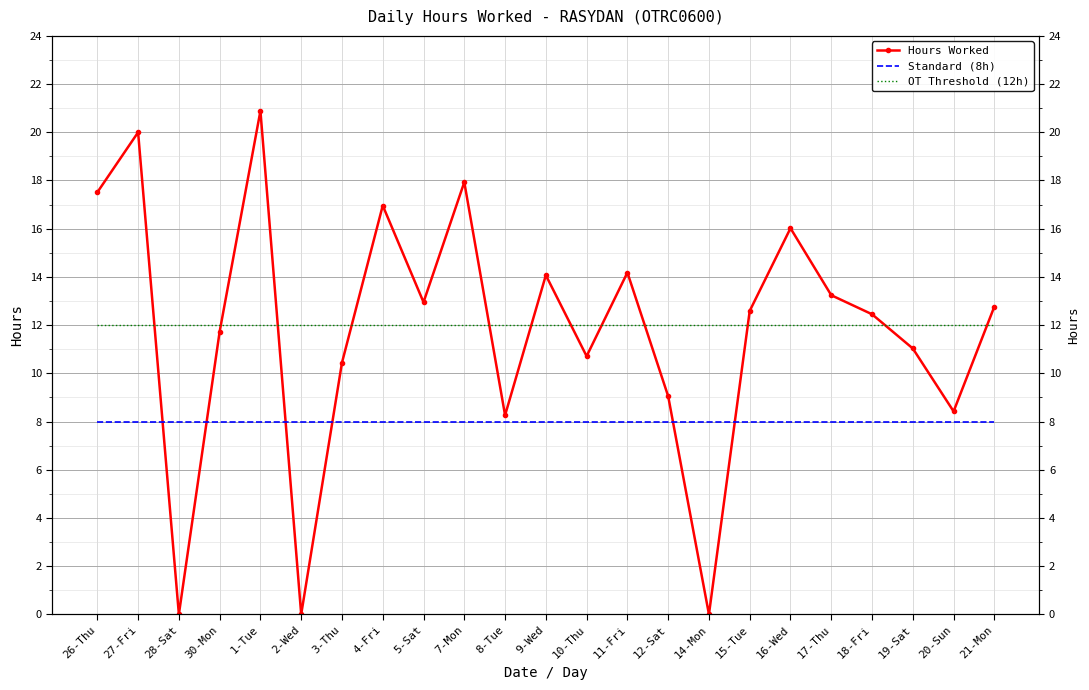

At which category is the sum across all series the highest?

1-Tue